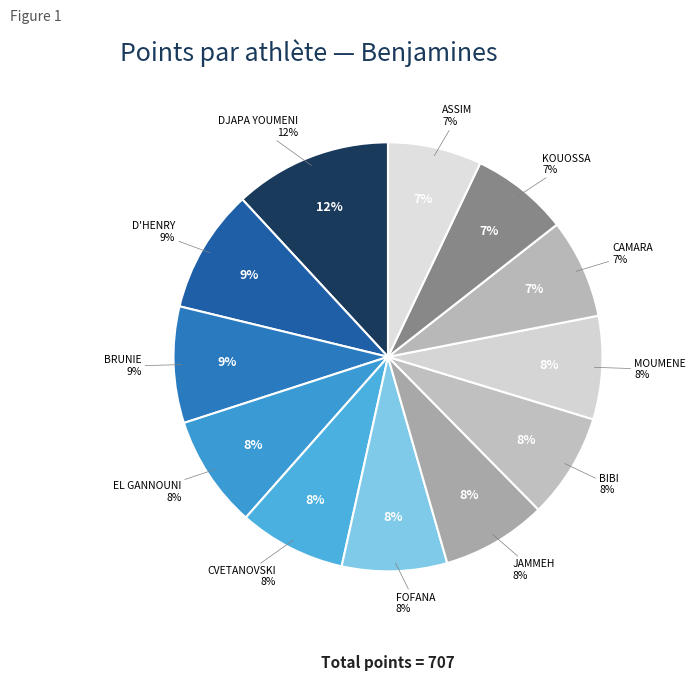

Which category has the biggest portion of the pie?

DJAPA YOUMENI